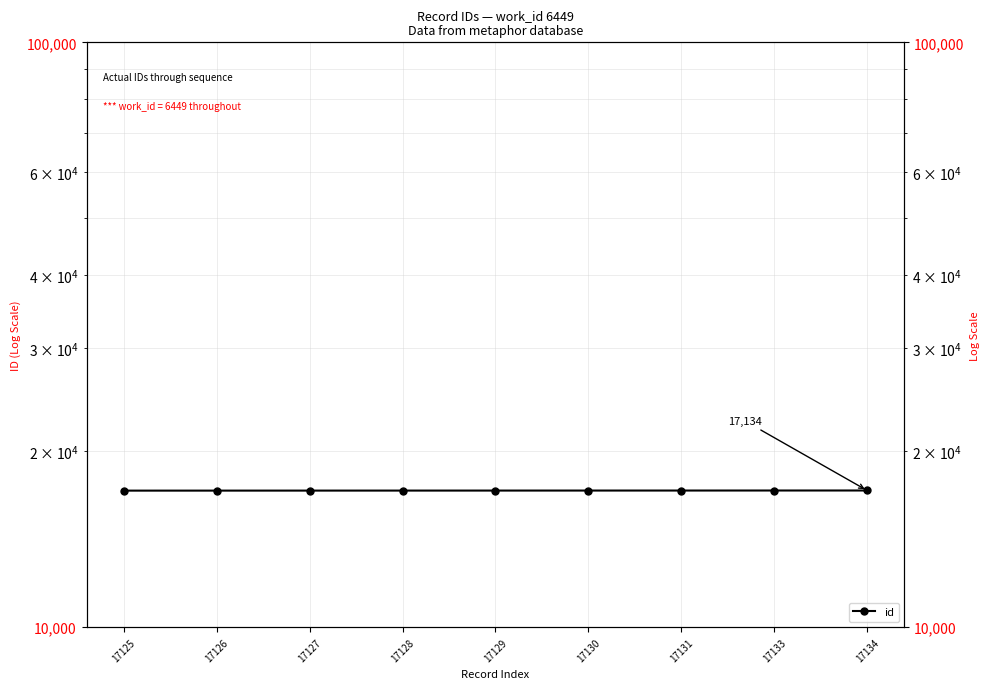

What is the value of the 9th point from the left?

17134